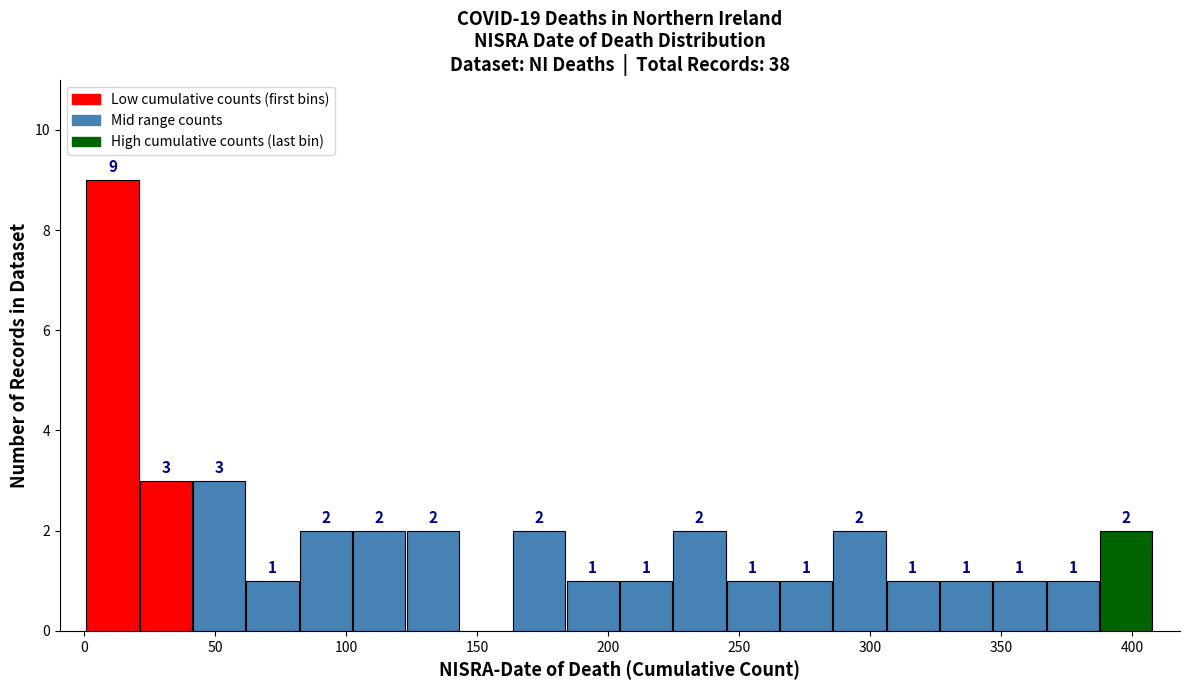

Which range on the x-axis has the tallest bar?

0 to 20